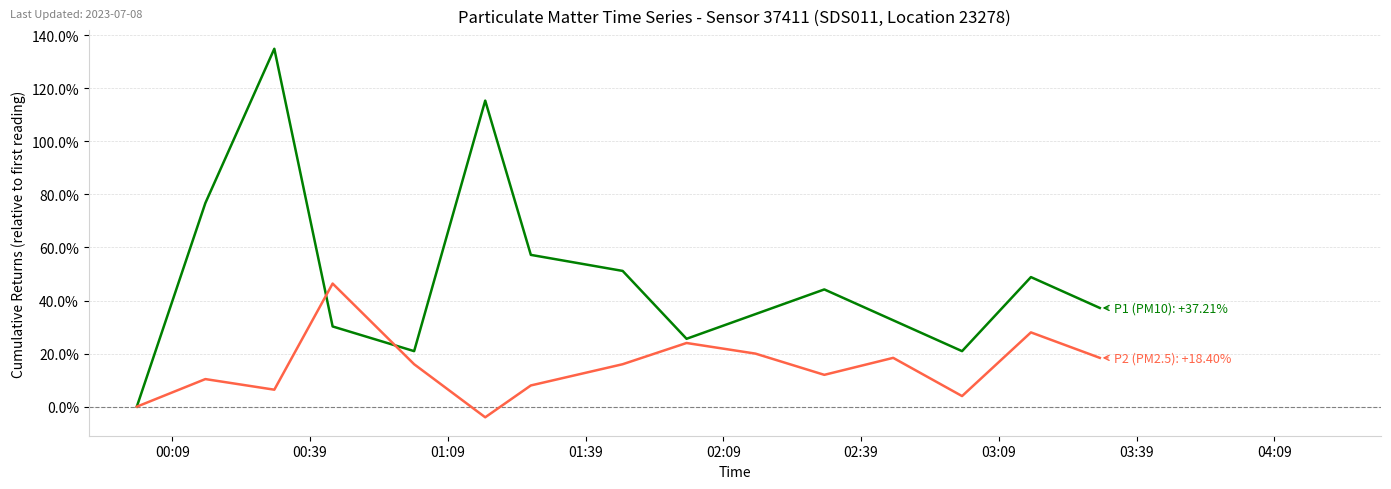

What is the maximum value shown in the chart?

134.9